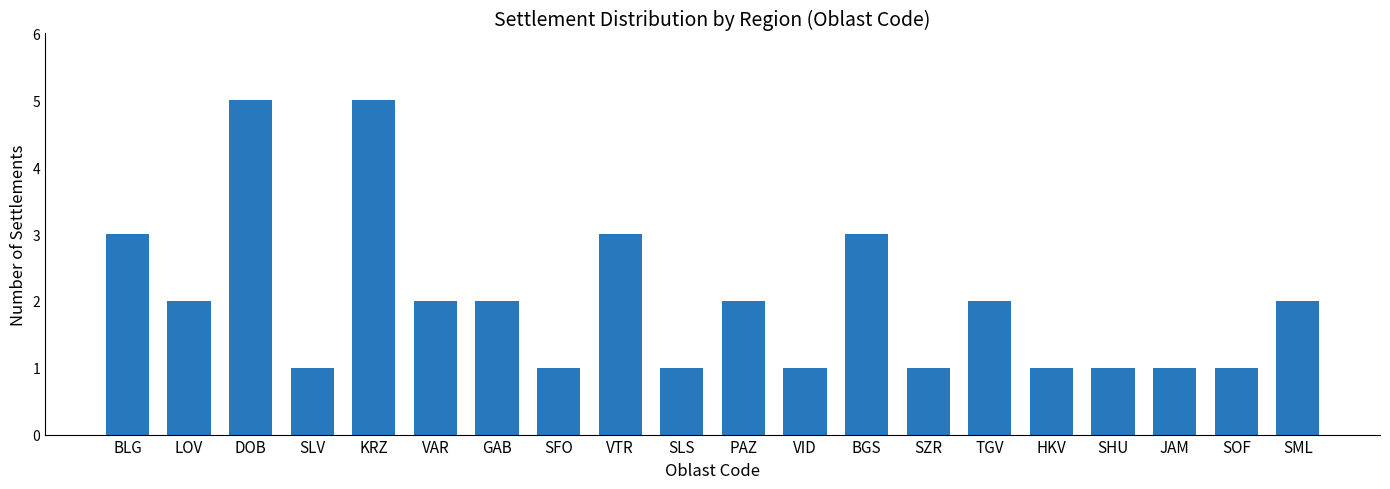

What is the sum of the values at TGV and SFO?

3